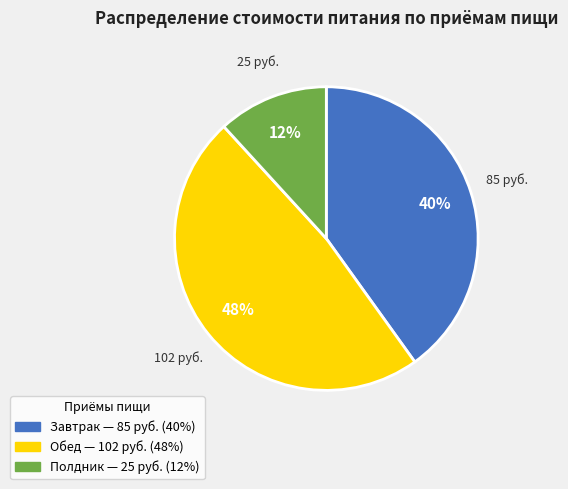

Which has a higher value, Завтрак or Обед?

Обед